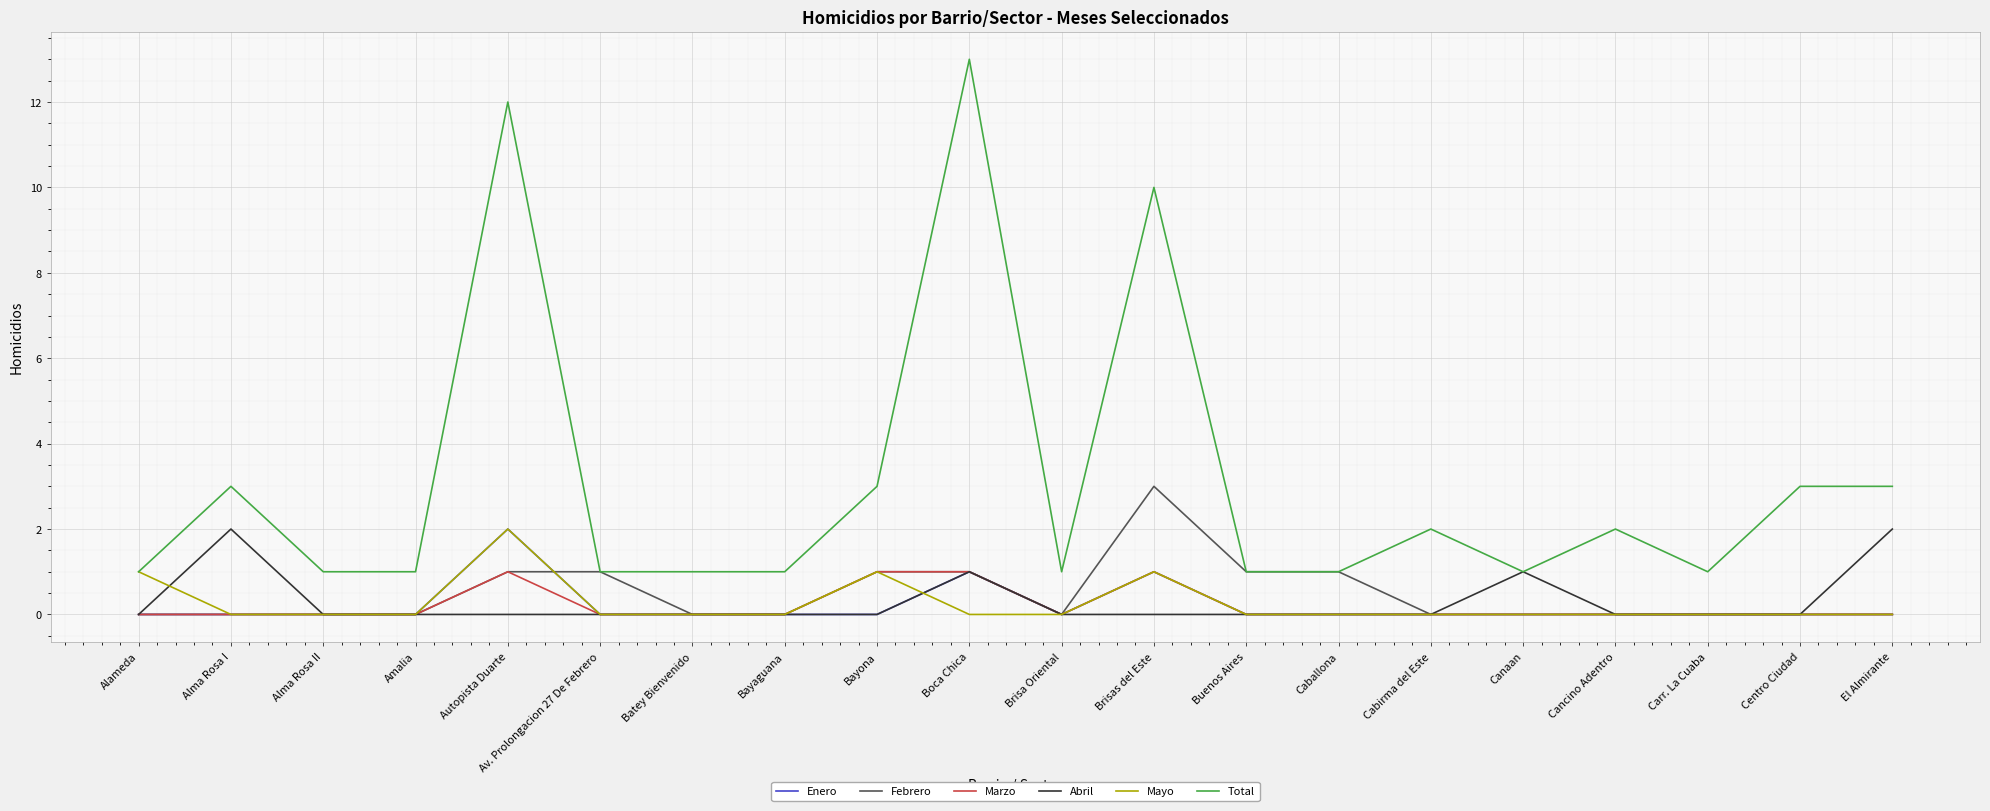

Reading left to right, what are all the values shown in this chart?

Enero: 0	0	0	0	2	0	0	0	0	1	0	1	0	0	0	0	0	0	0	0
Febrero: 0	0	0	0	1	1	0	0	1	1	0	3	1	1	0	0	0	0	0	0
Marzo: 0	0	0	0	1	0	0	0	1	1	0	1	0	0	0	0	0	0	0	0
Abril: 0	2	0	0	0	0	0	0	0	1	0	0	0	0	0	1	0	0	0	2
Mayo: 1	0	0	0	2	0	0	0	1	0	0	1	0	0	0	0	0	0	0	0
Total: 1	3	1	1	12	1	1	1	3	13	1	10	1	1	2	1	2	1	3	3